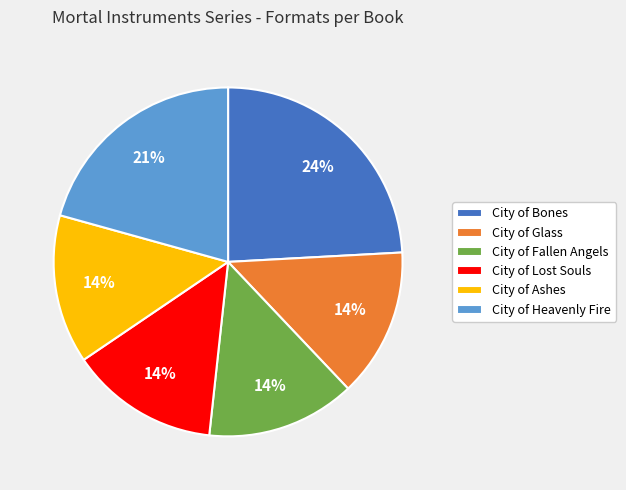

True or false: City of Bones accounts for 35% of the total.

False